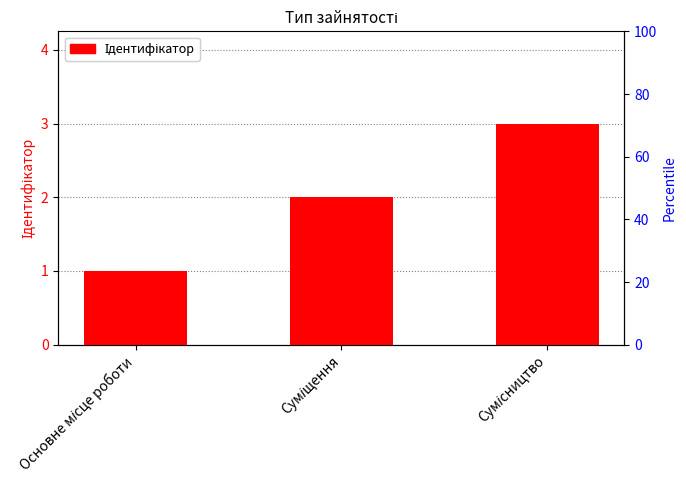

How many distinct data groups are displayed?

1